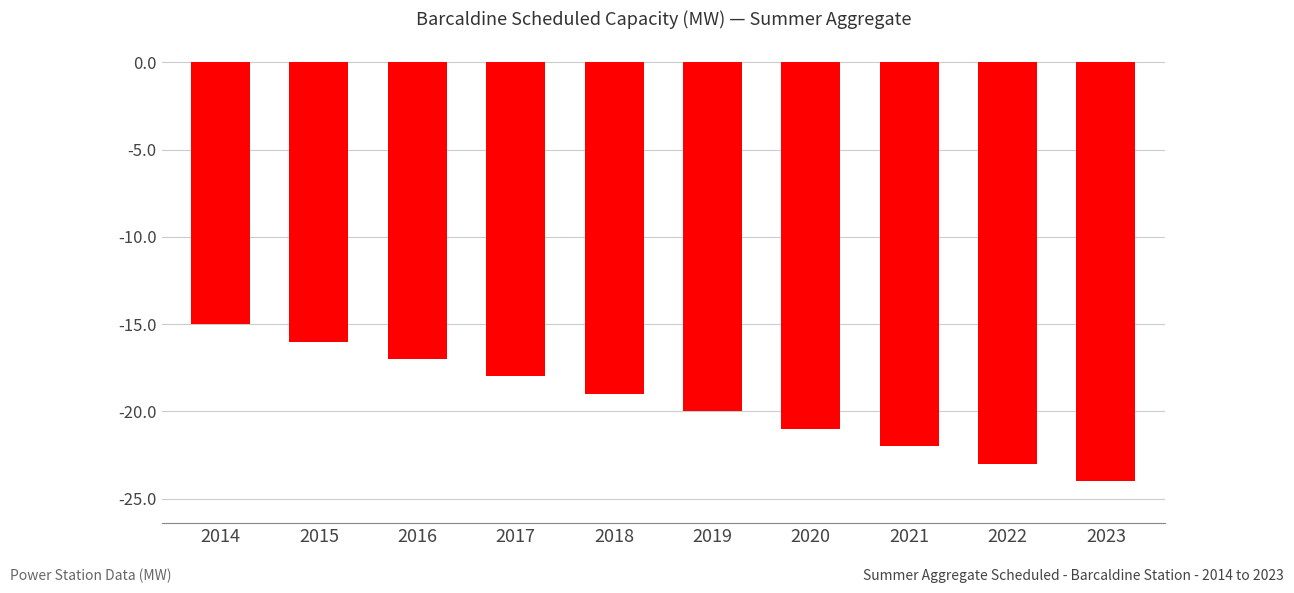

Reading left to right, list all the values displayed in this chart.

-15	-16	-17	-18	-19	-20	-21	-22	-23	-24